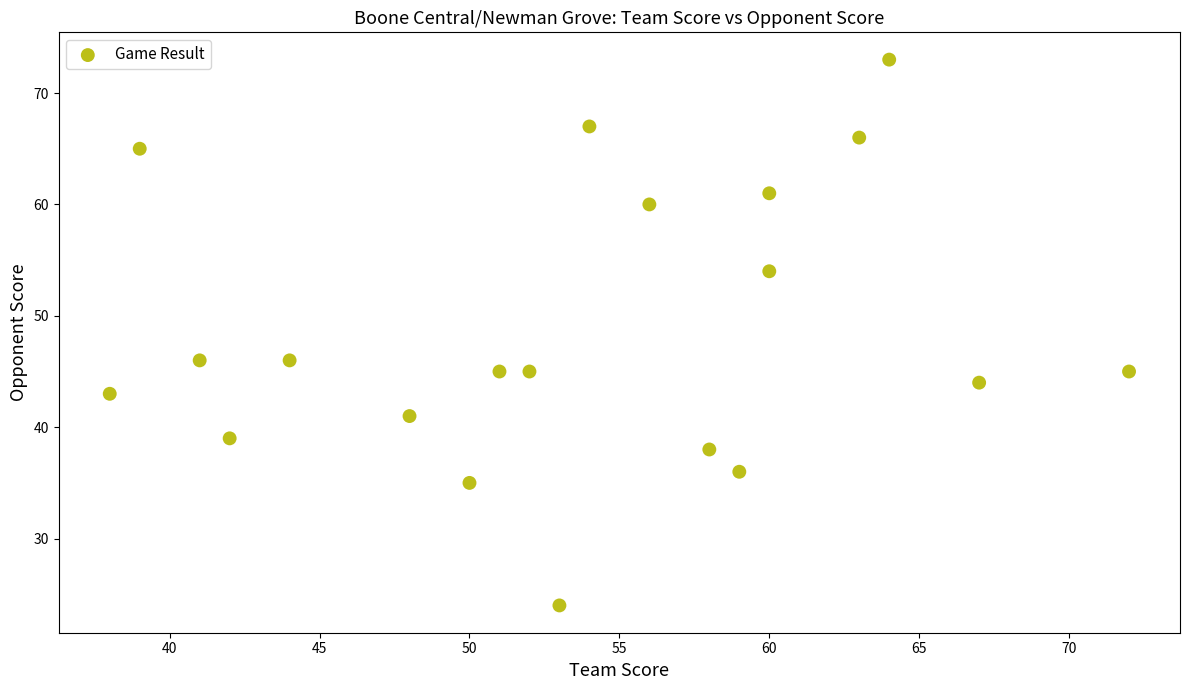

What is the range of Y values (max minus min)?

49